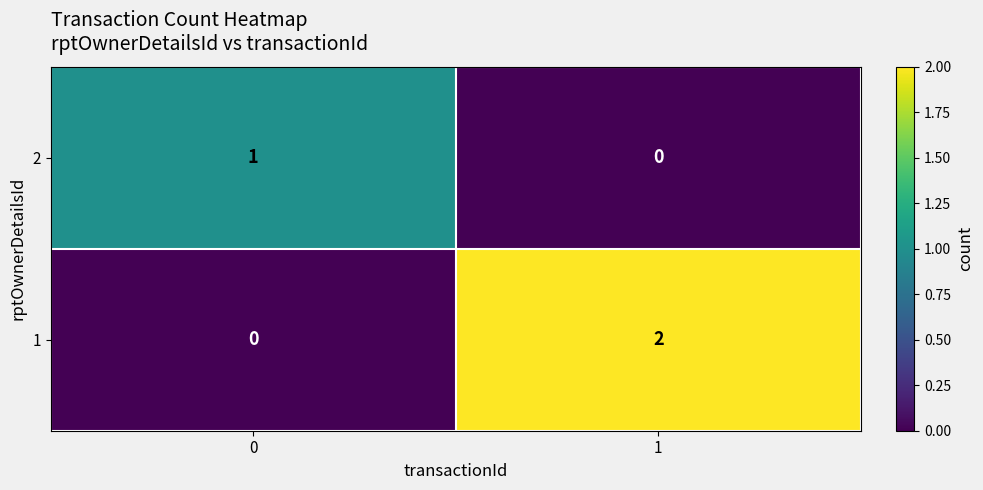

Is the value of 1 at 1 greater than the value of 2 at 0?

Yes